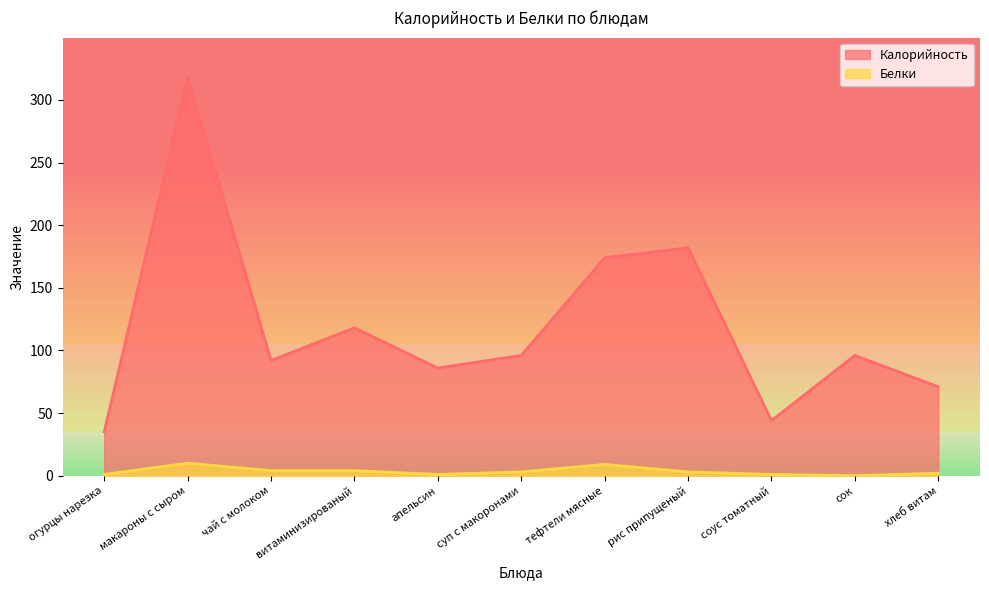

How many values in the Белки series are below 3?

5